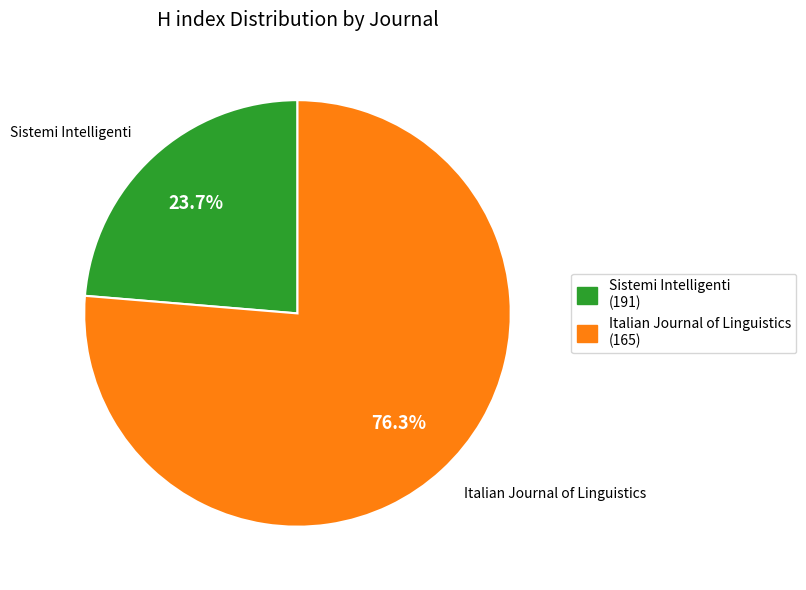

How many segments does this pie chart have?

2